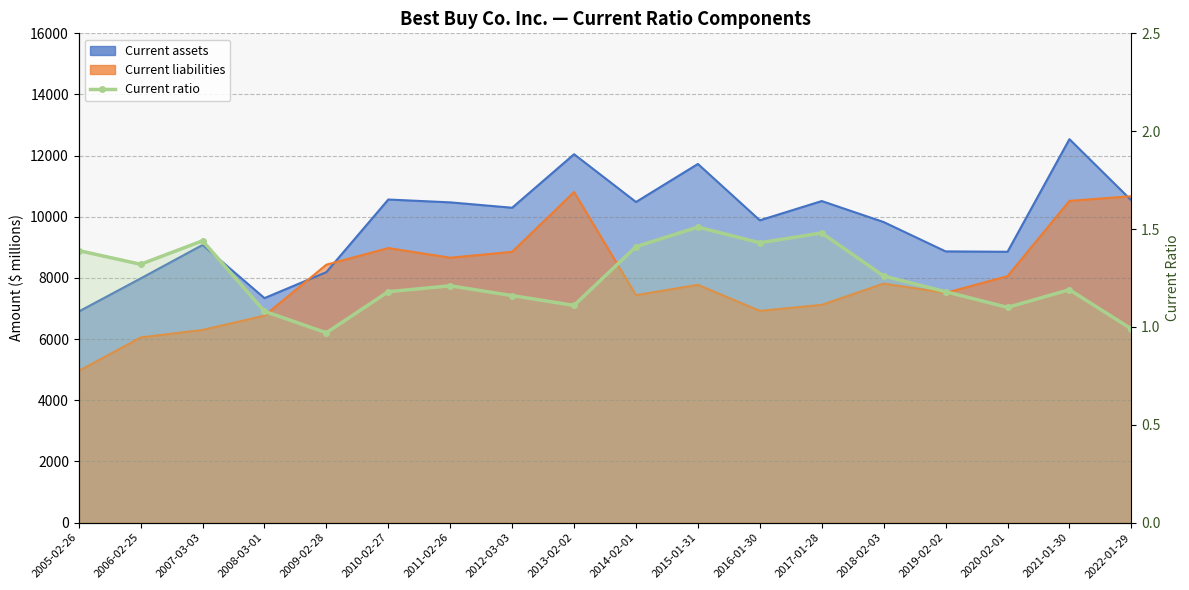

What is the minimum value shown in the chart?

1.0